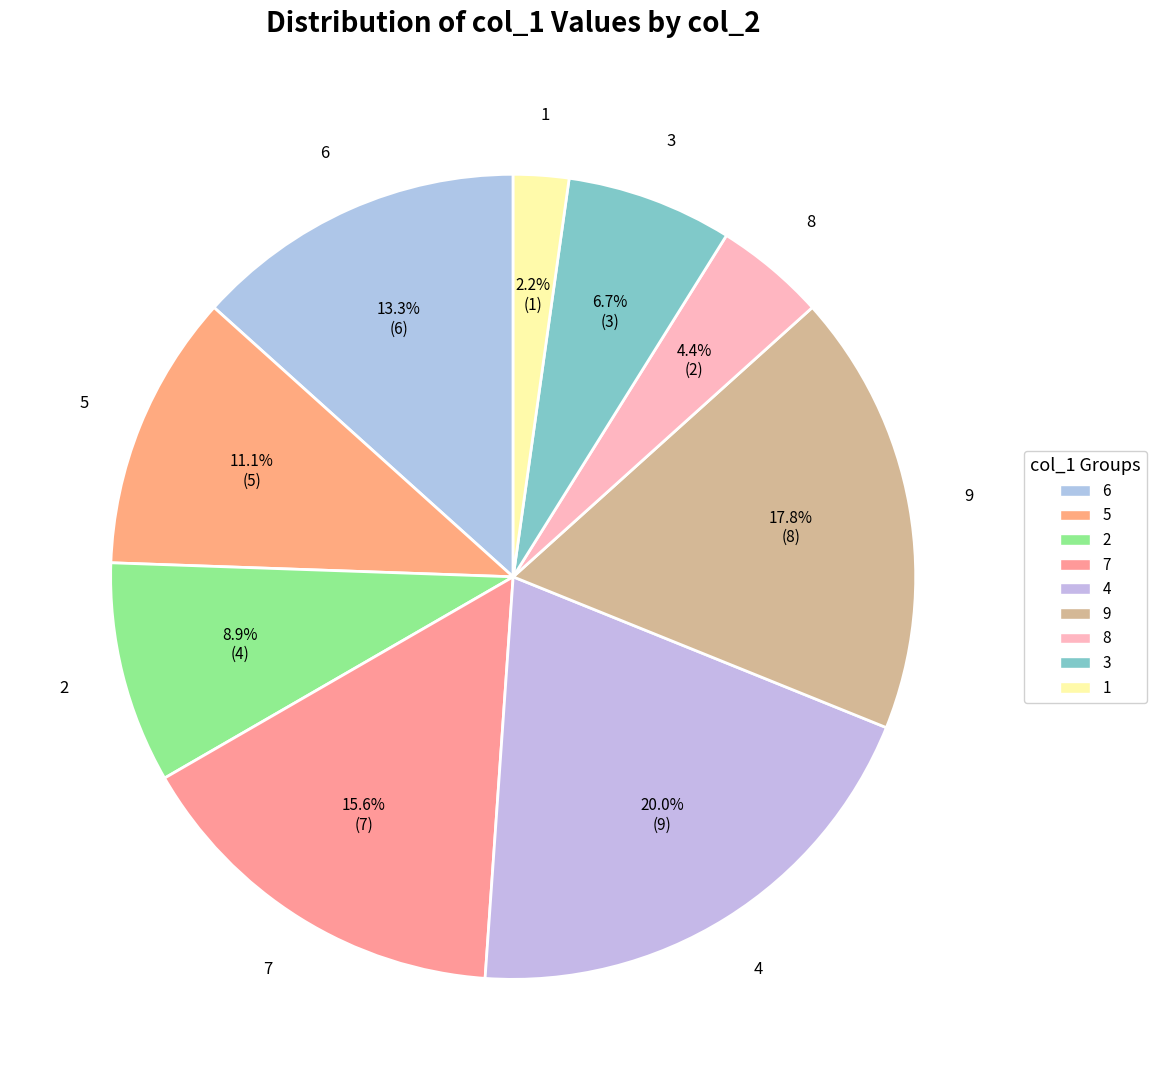

To the nearest percent, what is the average slice percentage?

11%